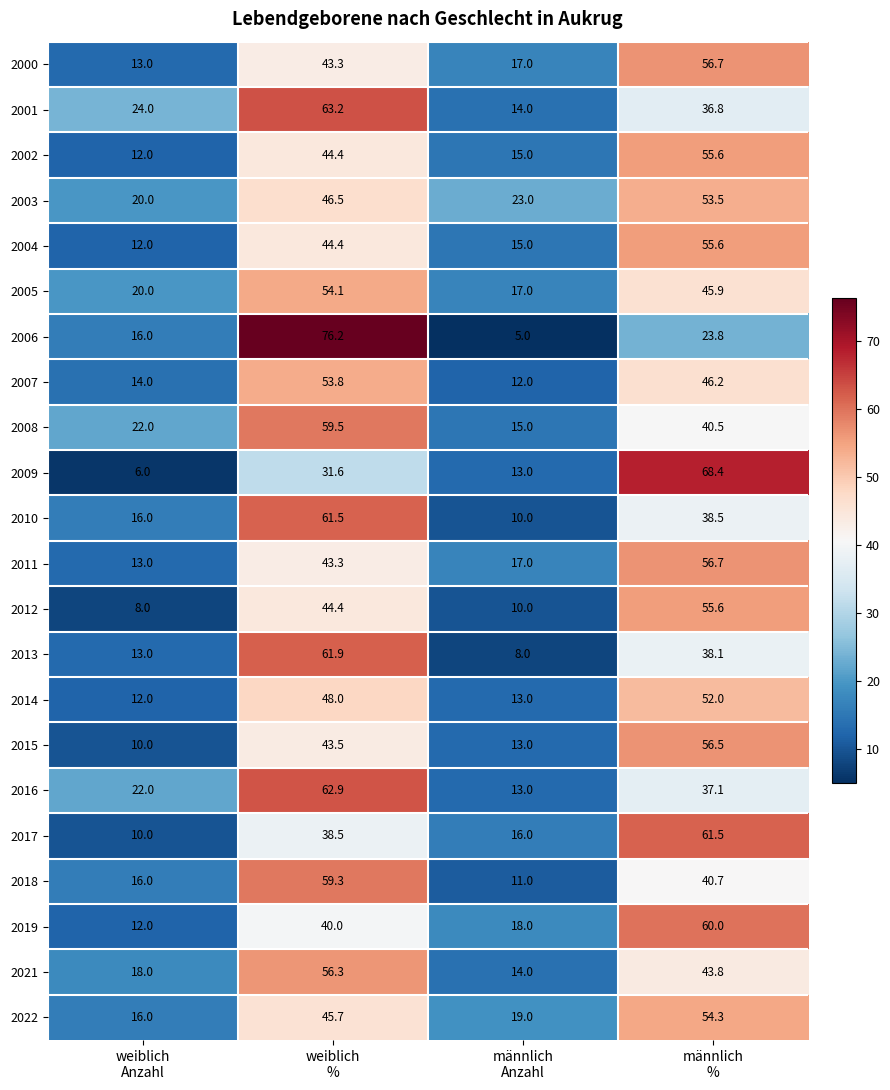

What is the average value of the 2002 series?

31.8